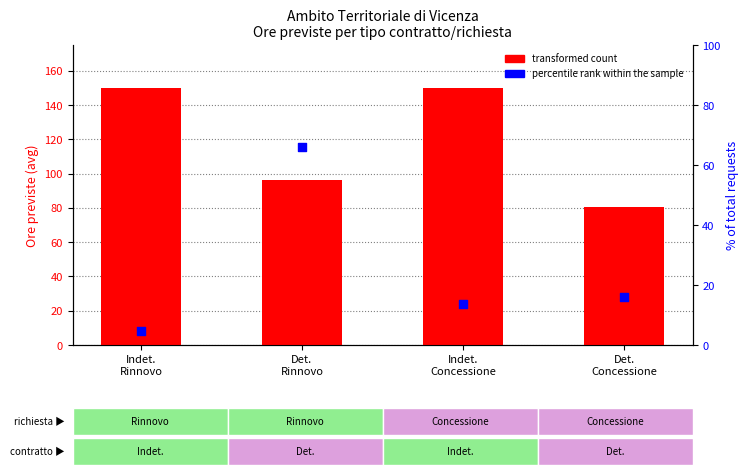

Which series contains the highest Y value?

transformed count